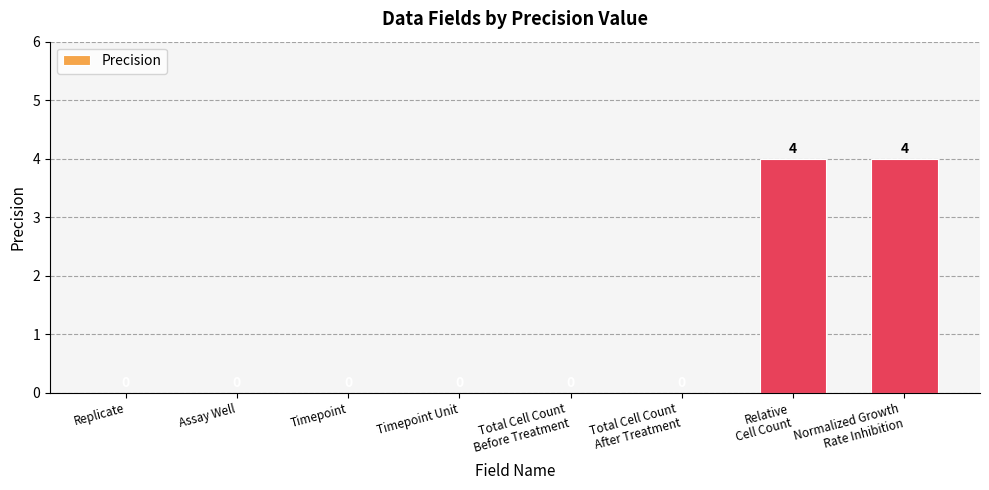

The value at Total Cell Count
After Treatment is -3. True or false?

False